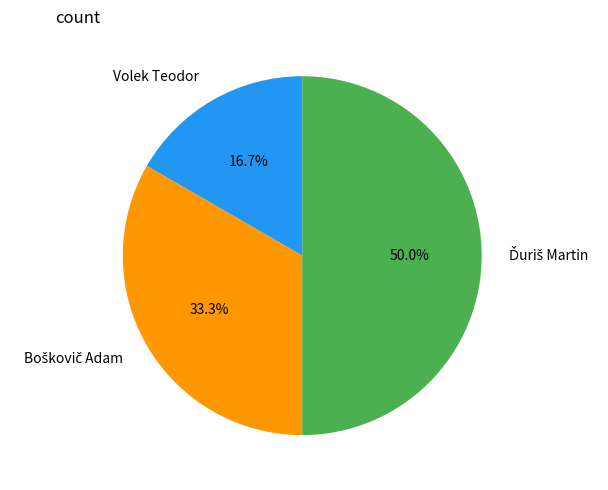

What portion of the pie excludes Volek Teodor?

83.3%